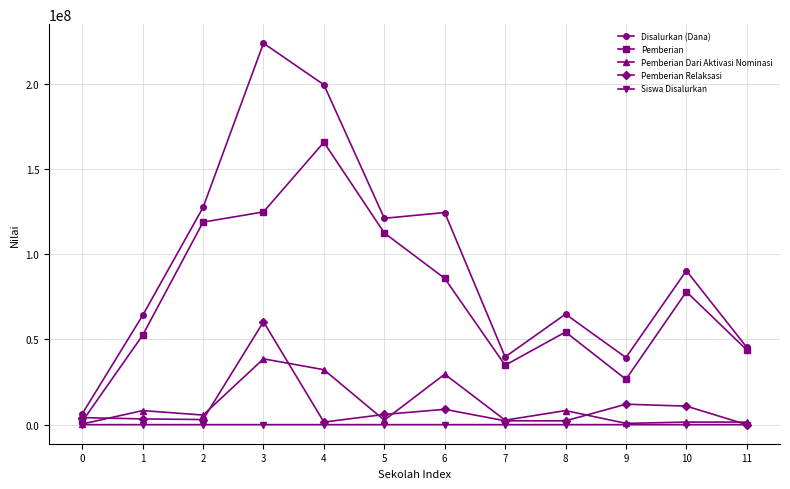

What is the greatest value displayed?

223875000